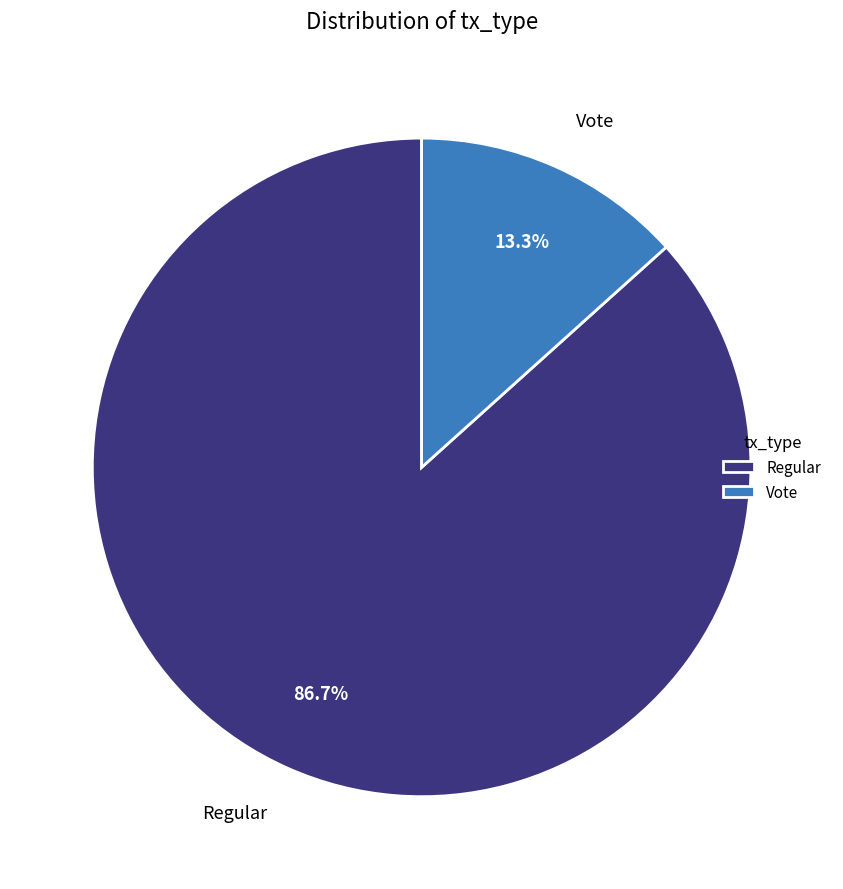

To the nearest percent, what percentage of the pie is Regular?

87%